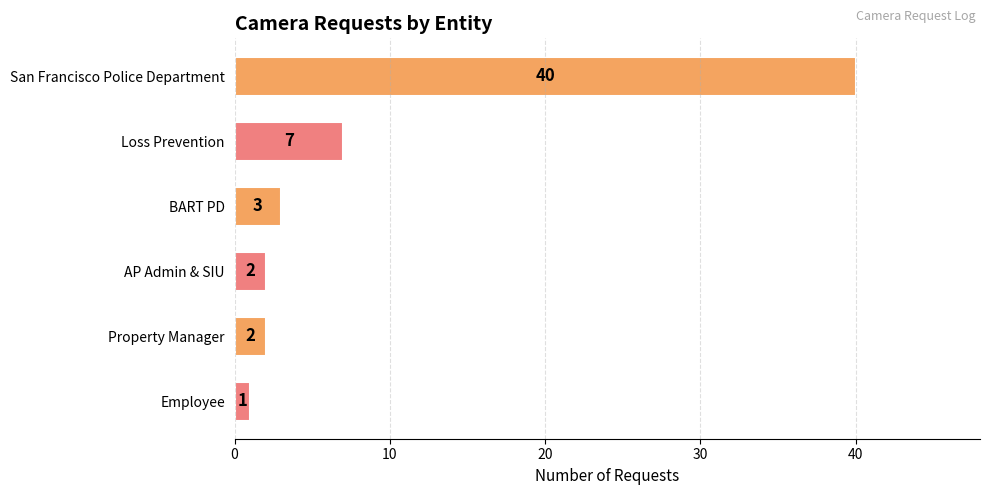

Which has a higher value, Property Manager or Employee?

Property Manager